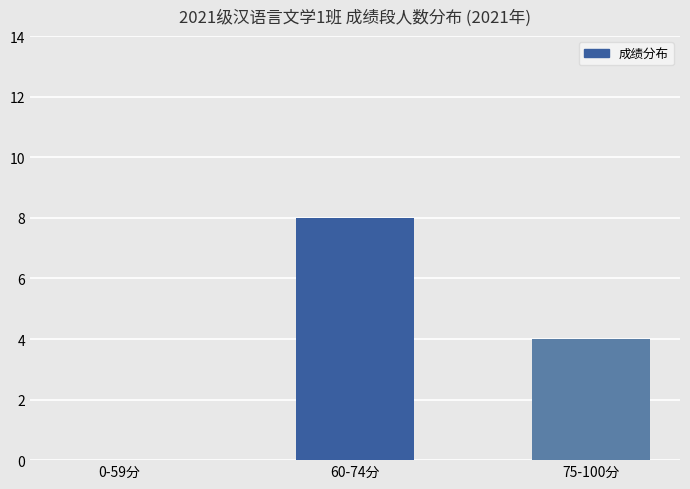

What is the difference between the values at 60-74分 and 75-100分?

4